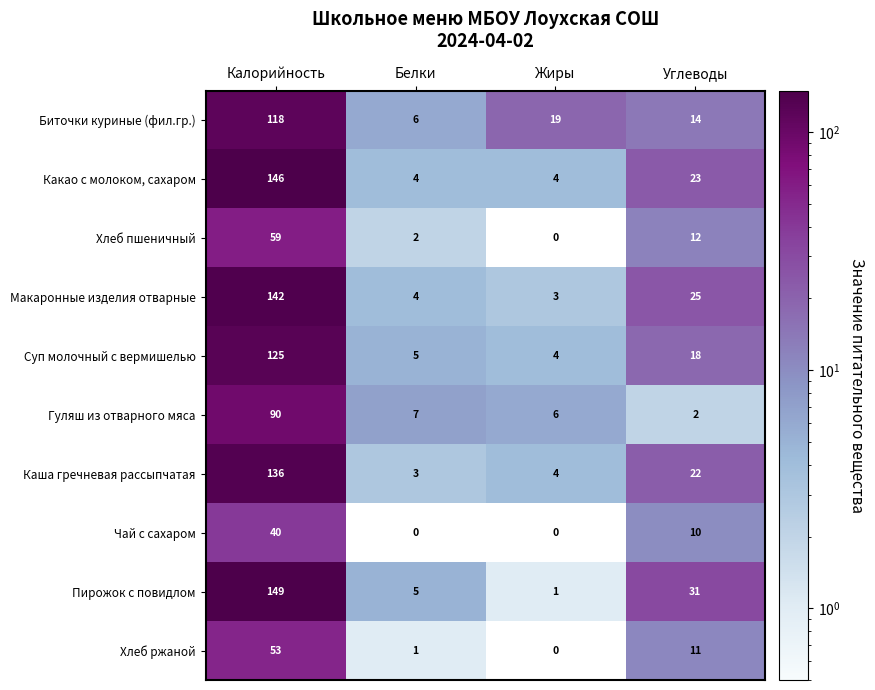

Which series has the largest range (max minus min)?

Пирожок с повидлом